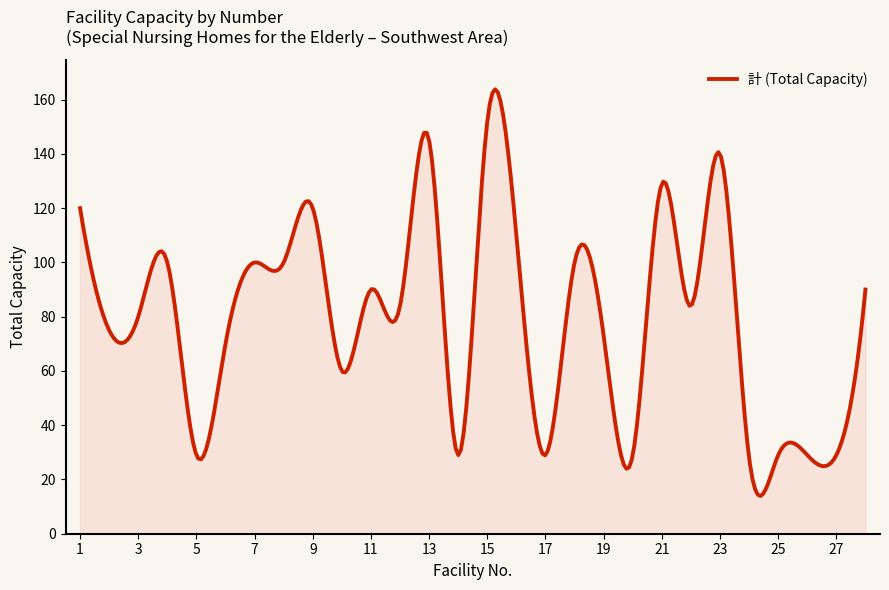

What is the maximum value shown in the chart?

163.8